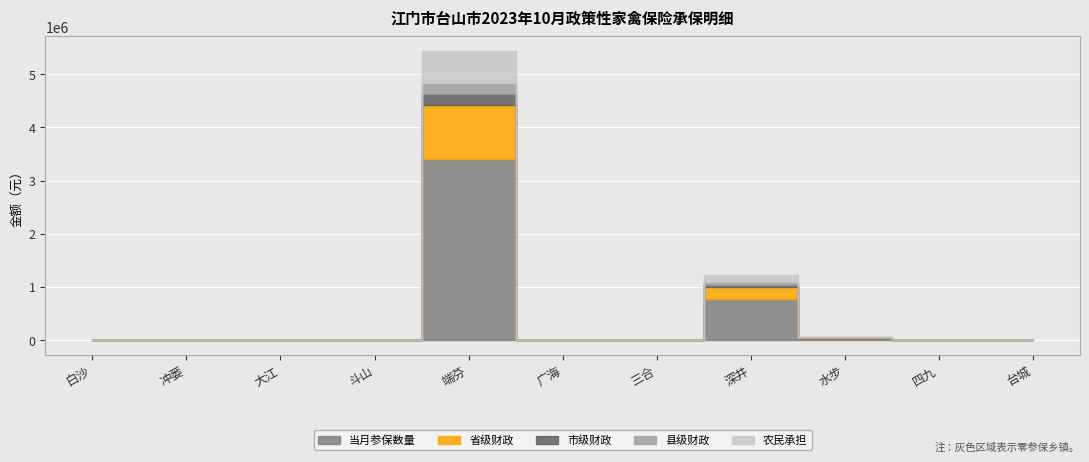

True or false: 市级财政 and 农民承担 intersect in this chart.

False